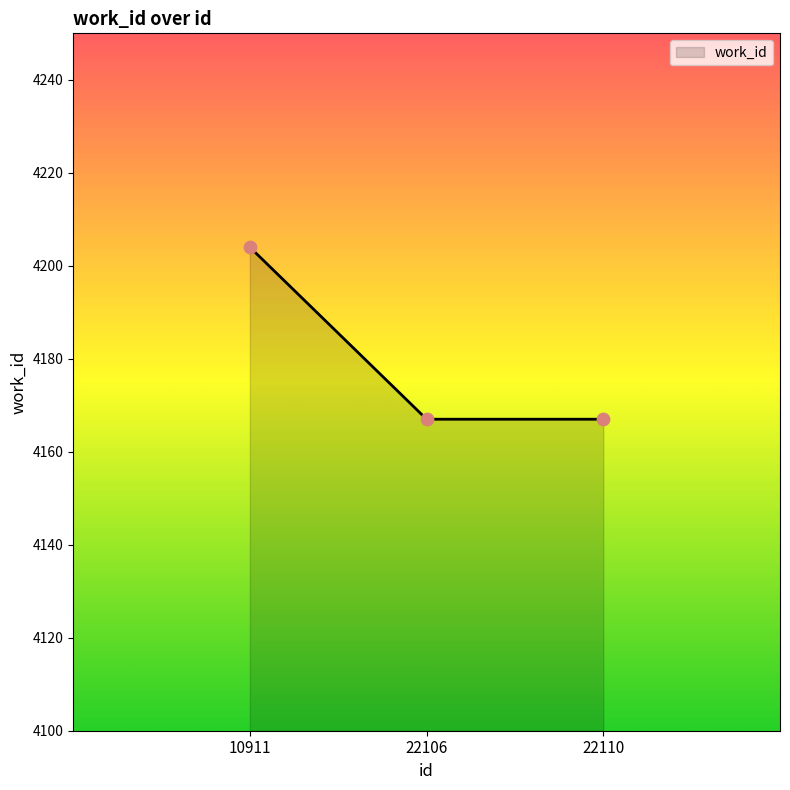

Approximately how many times larger is the value at 22110 compared to 22106?

1.0